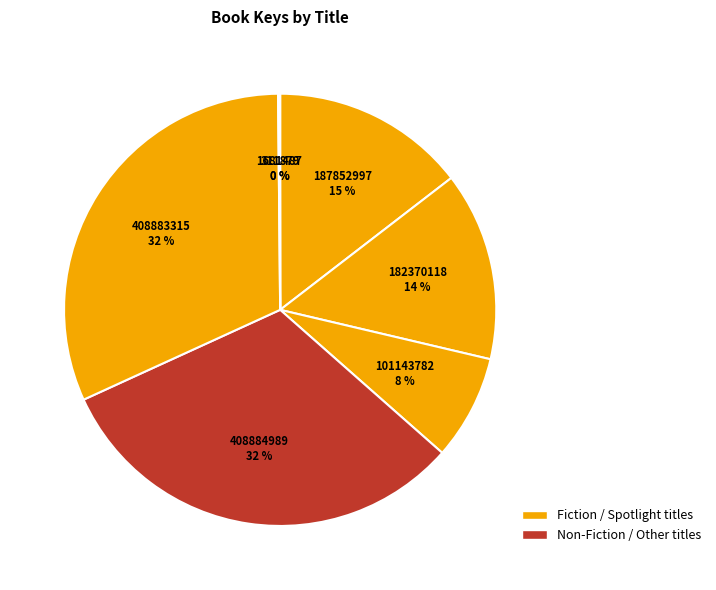

How many segments does this pie chart have?

7